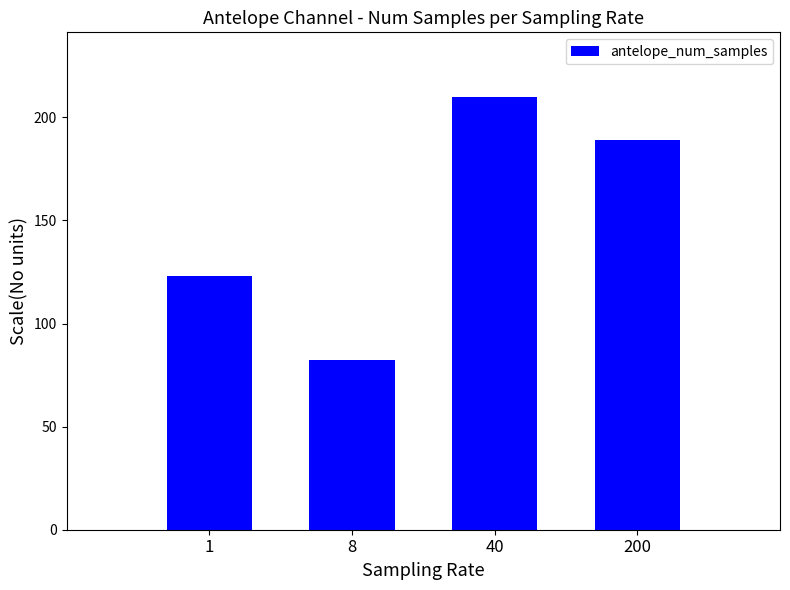

Between 200 and 1, which is larger?

200